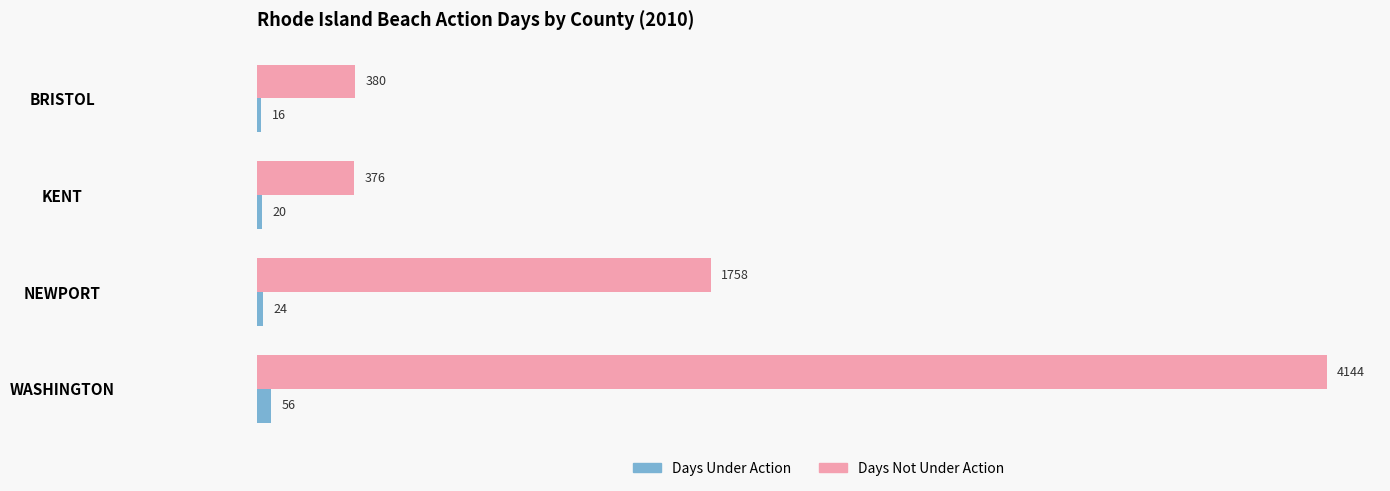

Is it true that Days Under Action equals 16 at BRISTOL?

True